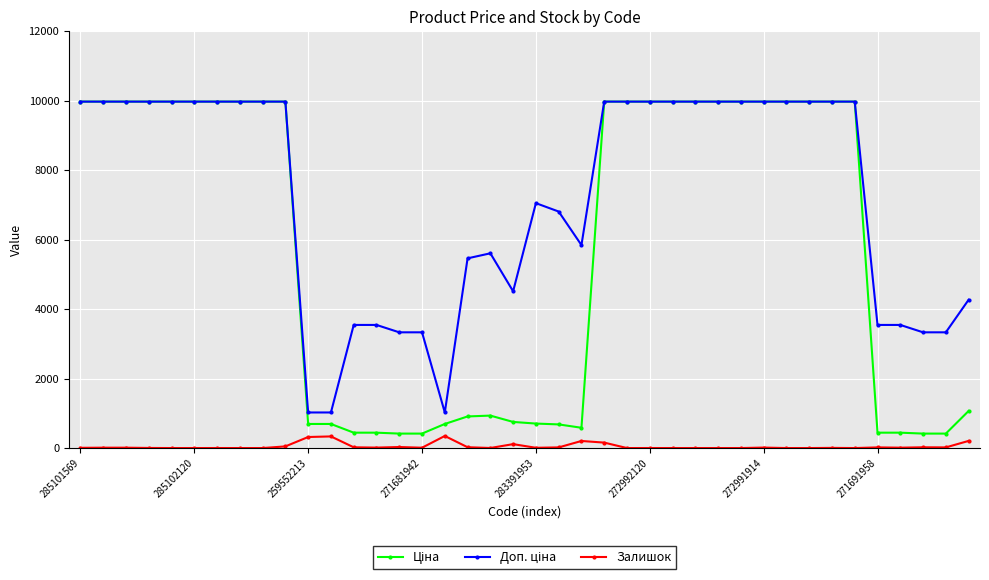

Reading right to left, what are all the values shown in this chart?

Ціна: 1067.3	416.6	416.6	443.1	443.1	9975.0	9975.0	9975.0	9975.0	9975.0	9975.0	9975.0	9975.0	9975.0	9975.0	9975.0	9975.0	584.4	681.0	705.1	752.2	934.5	910.4	693.7	416.6	416.6	443.1	443.1	693.7	693.7	9975.0	9975.0	9975.0	9975.0	9975.0	9975.0	9975.0	9975.0	9975.0	9975.0
Доп. ціна: 4269.4	3332.5	3332.5	3545.0	3545.0	9975.0	9975.0	9975.0	9975.0	9975.0	9975.0	9975.0	9975.0	9975.0	9975.0	9975.0	9975.0	5843.9	6809.8	7051.3	4513.3	5607.2	5462.3	1024.6	3332.5	3332.5	3545.0	3545.0	1024.6	1024.6	9975.0	9975.0	9975.0	9975.0	9975.0	9975.0	9975.0	9975.0	9975.0	9975.0
Залишок: 206.0	19.0	22.0	11.0	19.0	0.0	5.0	0.0	0.0	14.0	0.0	0.0	0.0	0.0	1.0	0.0	157.0	204.0	19.0	8.0	113.0	2.0	24.0	348.0	10.0	30.0	13.0	22.0	335.0	318.0	48.0	0.0	0.0	1.0	0.0	0.0	3.0	11.0	11.0	7.0